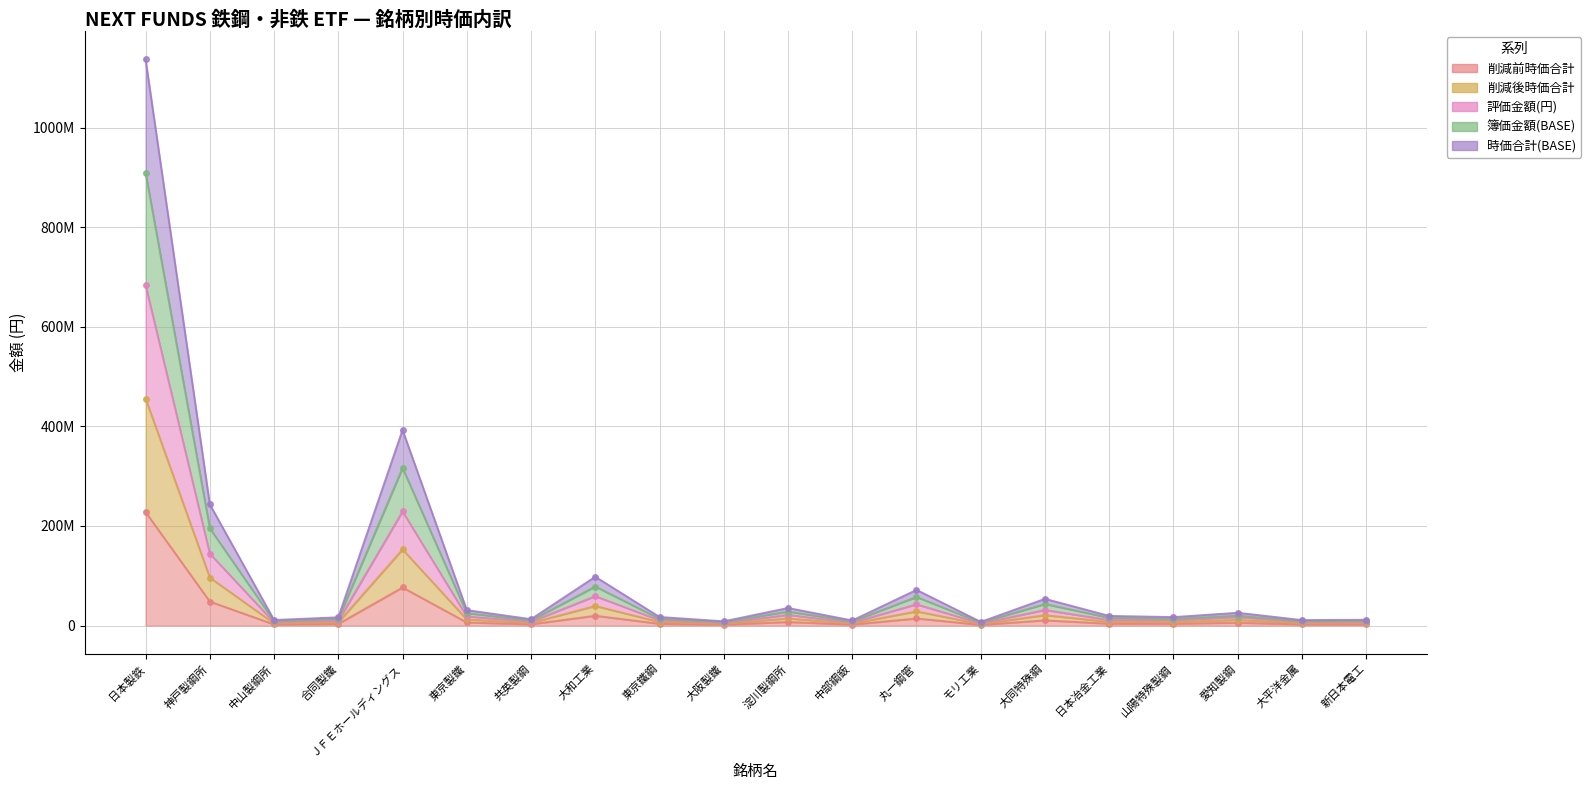

What are all the series names shown in the legend?

削減前時価合計, 削減後時価合計, 評価金額(円), 簿価金額(BASE), 時価合計(BASE)